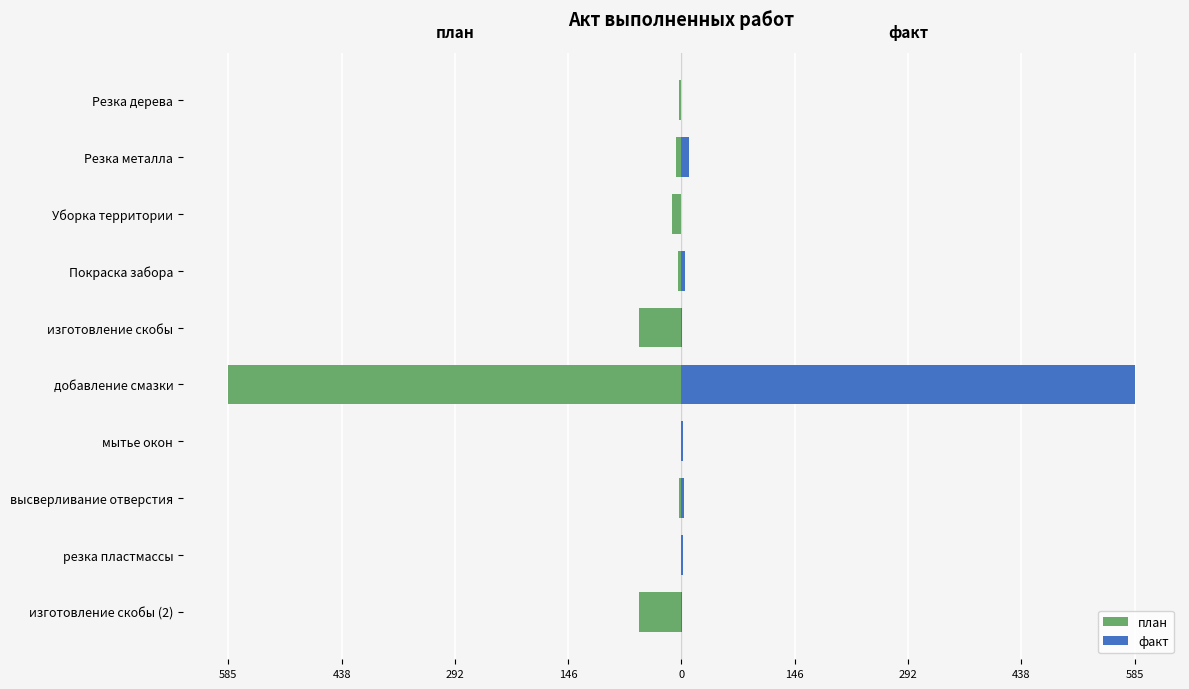

How many values in the план series exceed -4?

4